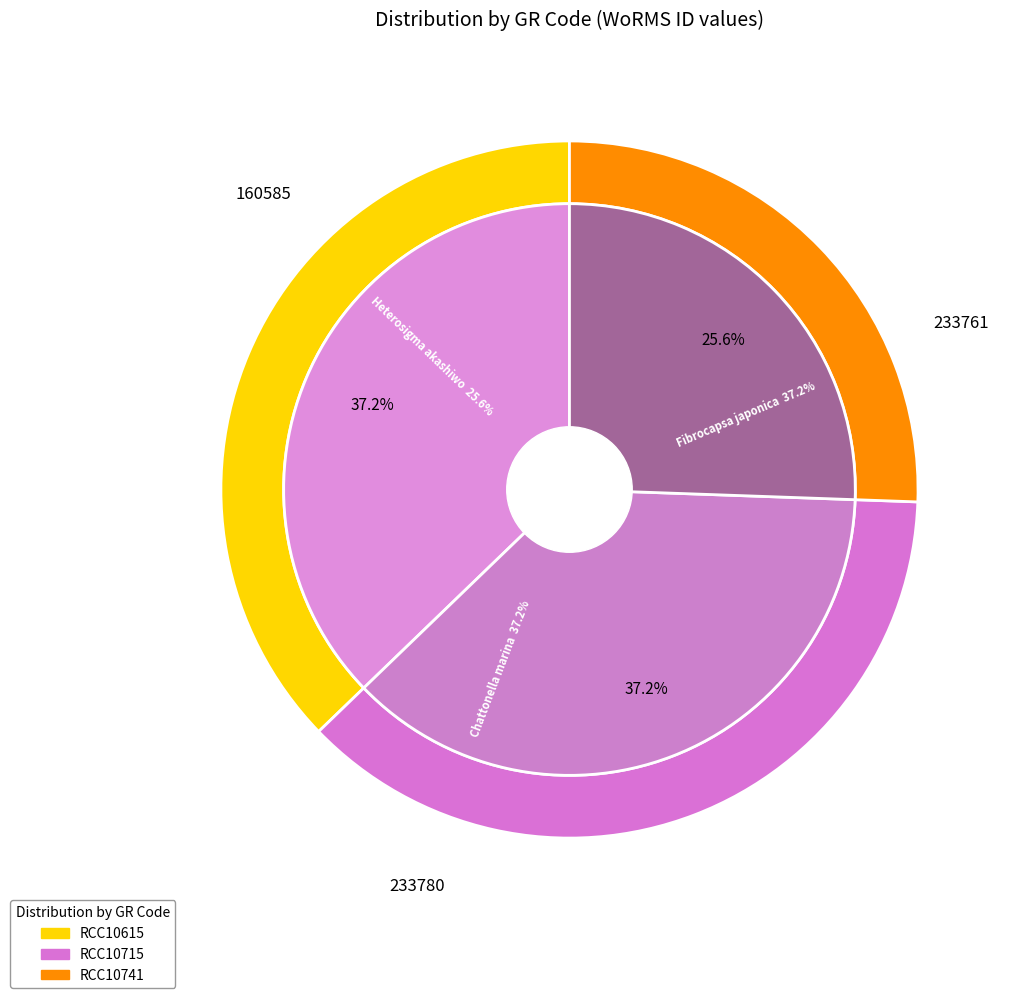

Is it true that RCC10741 is 26% of the pie?

True